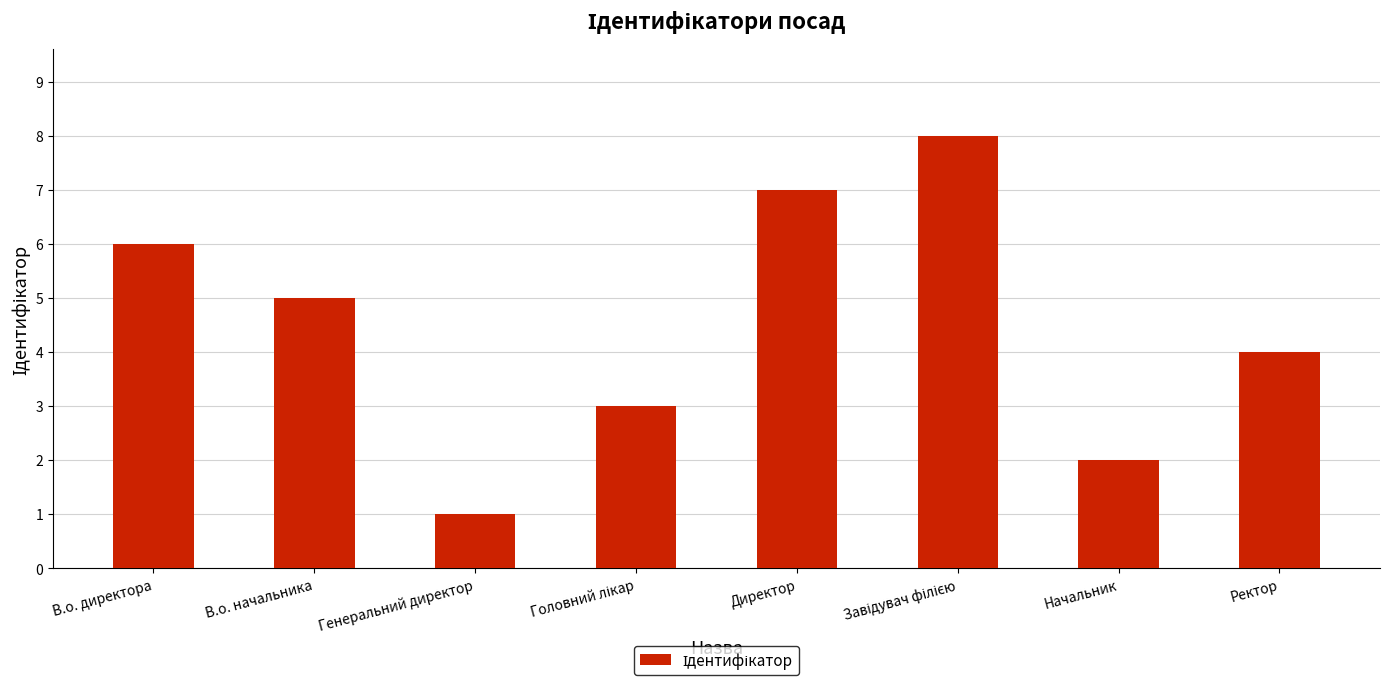

Approximately how many times larger is the value at В.о. начальника compared to Генеральний директор?

5.0